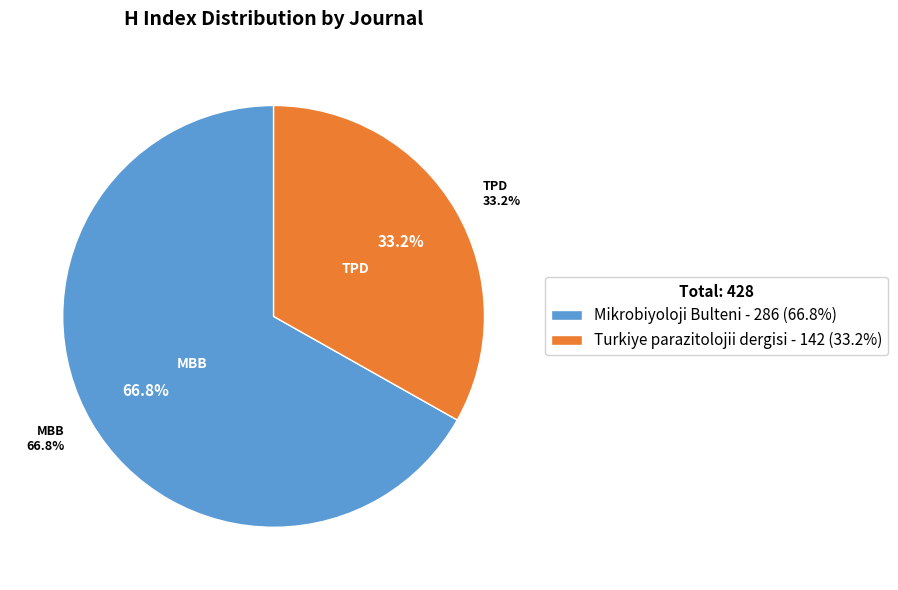

What is the smallest slice in the pie chart?

Turkiye parazitolojii dergisi